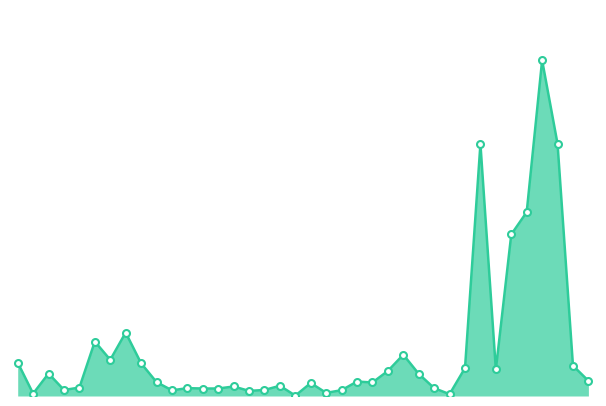

Does the chart have visible grid lines?

No